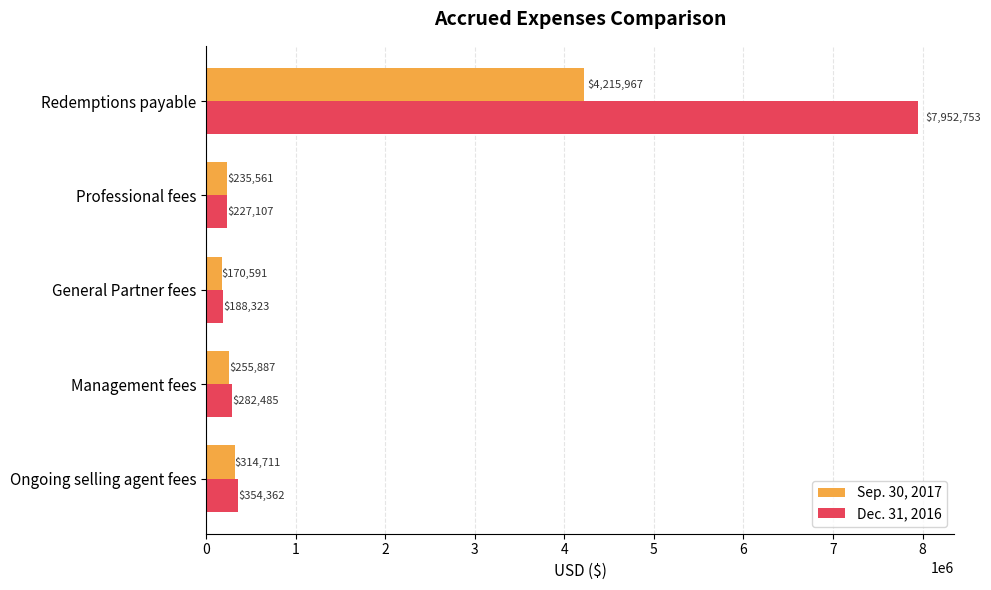

List the labels in order of Dec. 31, 2016 value, largest first.

Redemptions payable, Ongoing selling agent fees, Management fees, Professional fees, General Partner fees